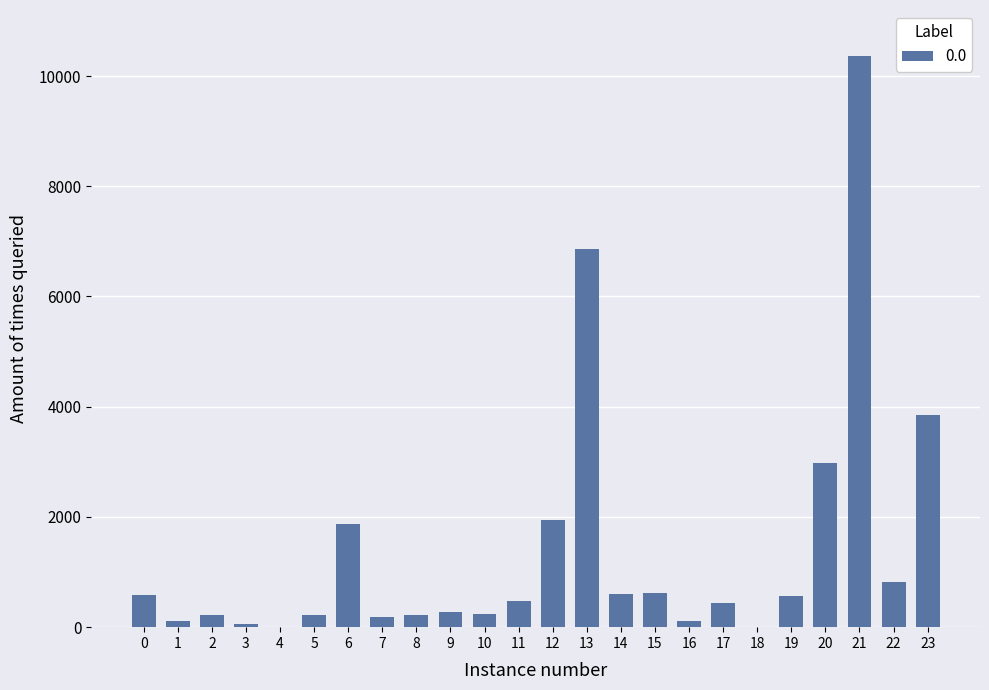

What is the sum of all values?

33621